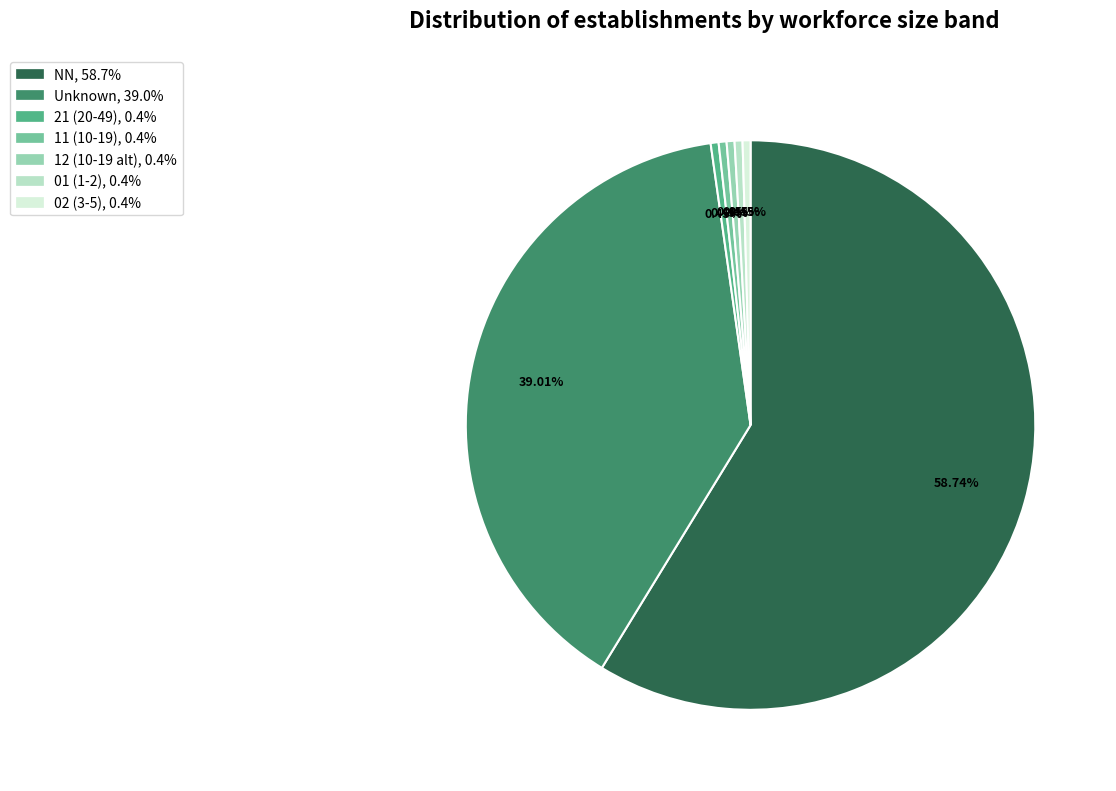

Does any single category account for the majority?

Yes